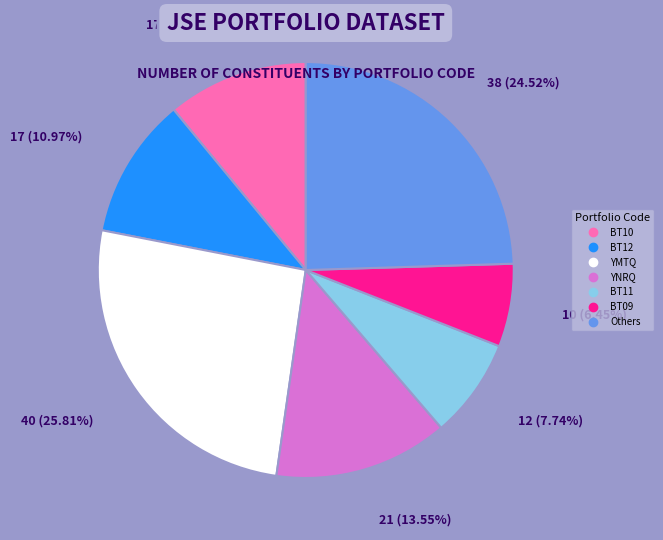

Is there a majority slice in this chart?

No